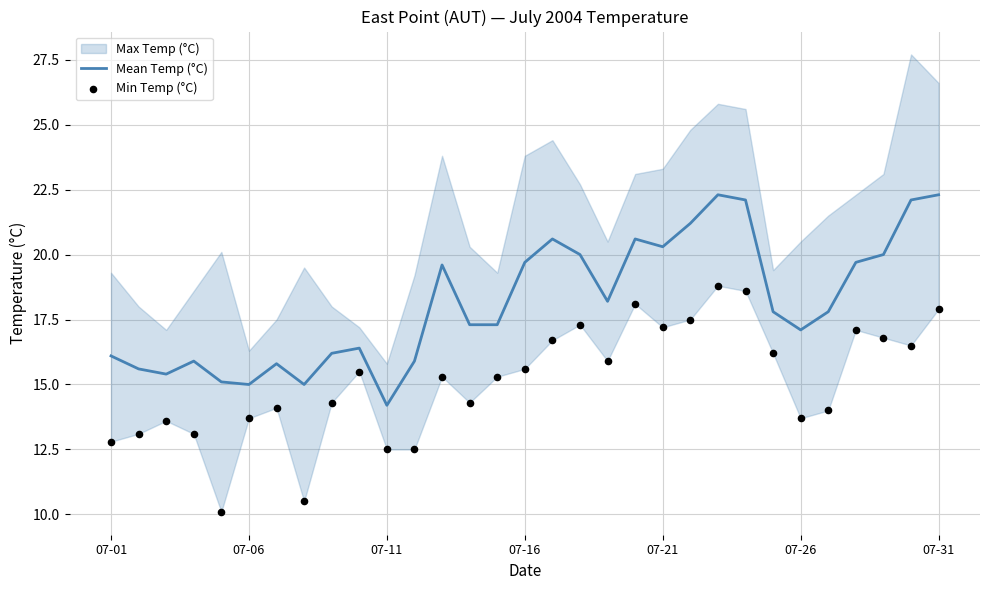

The Mean Temp (°C) series shows 19.3 at 07-11. True or false?

False